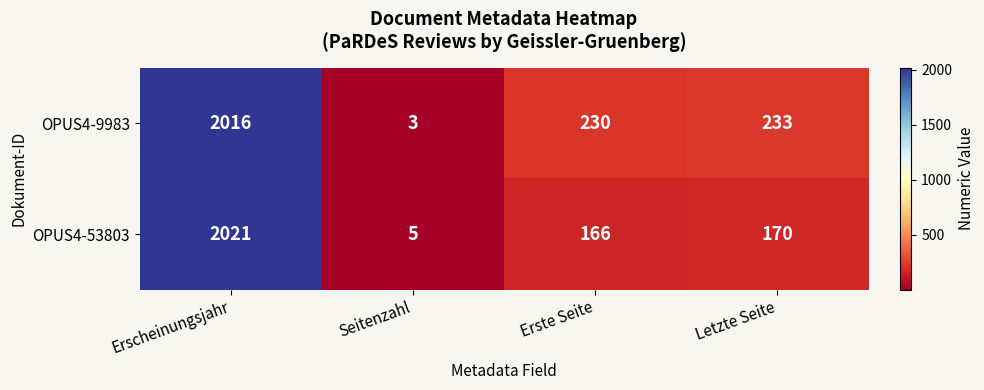

What is the approximate value of OPUS4-9983 at Seitenzahl?

3